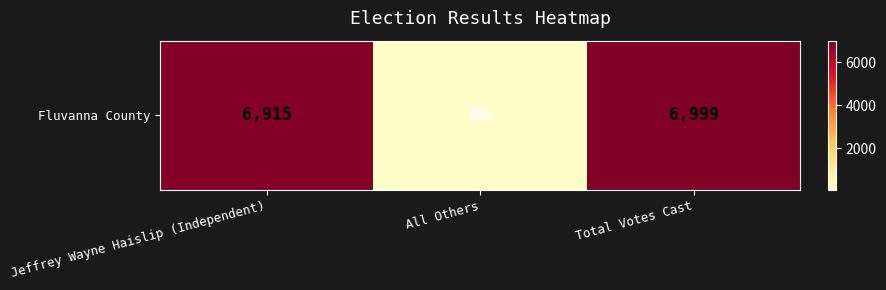

Is it true that the value at All Others is 53?

False